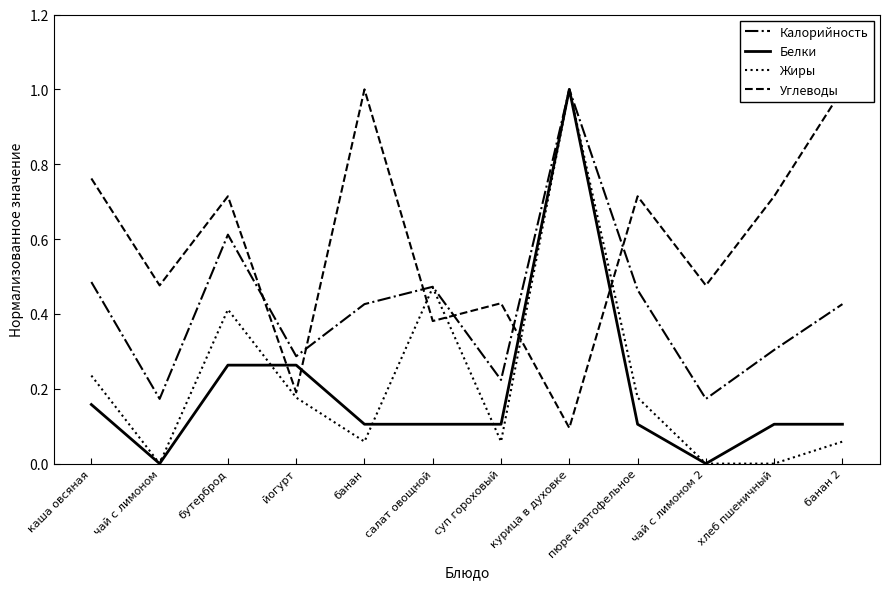

Which category has the lowest value in the Белки series?

чай с лимоном